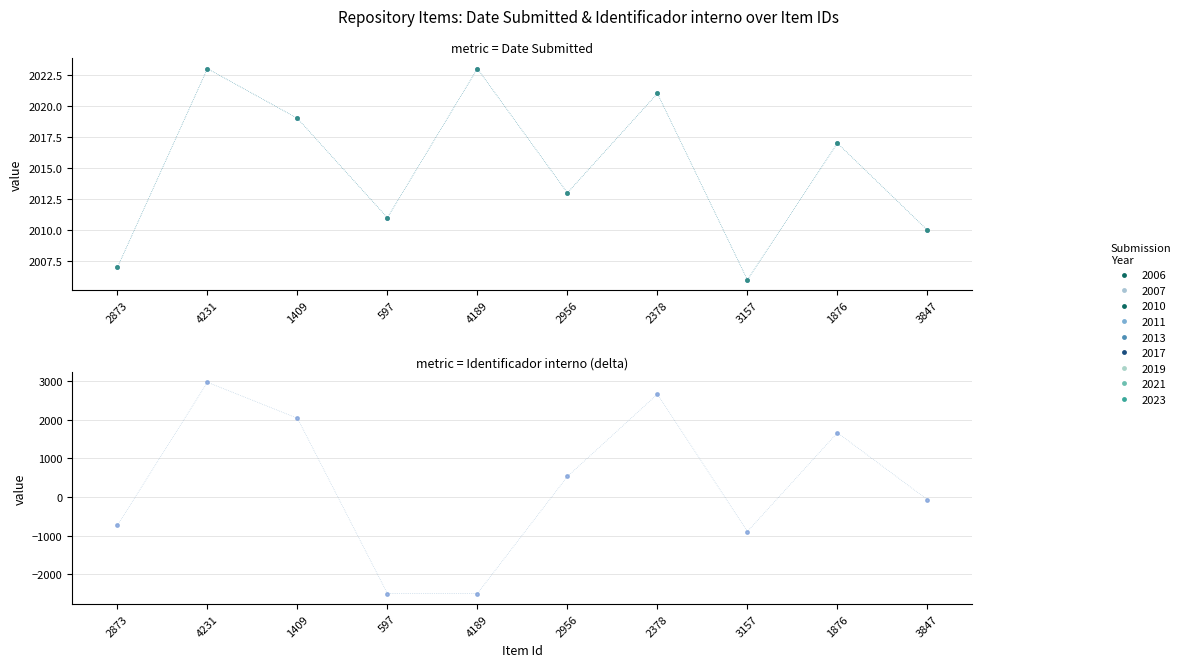

Is it true that Date equals 2017 at 1876?

True